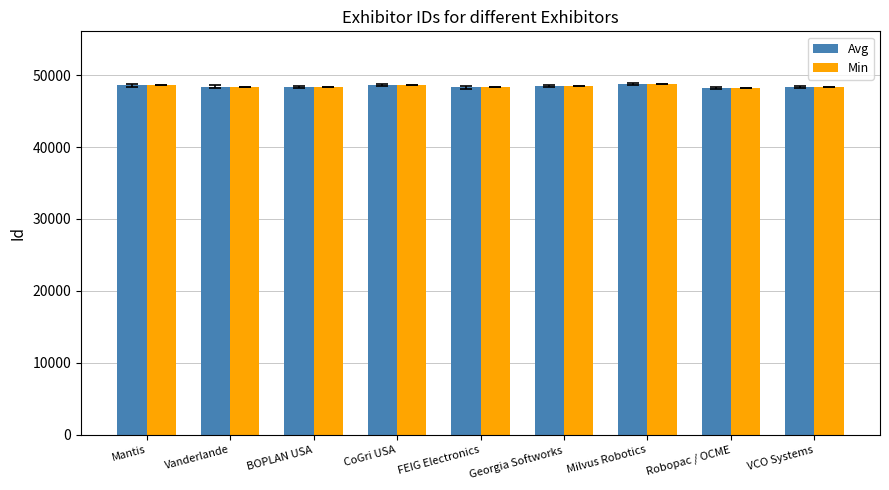

What is the sum of the Min values at Georgia Softworks and Vanderlande?

96945